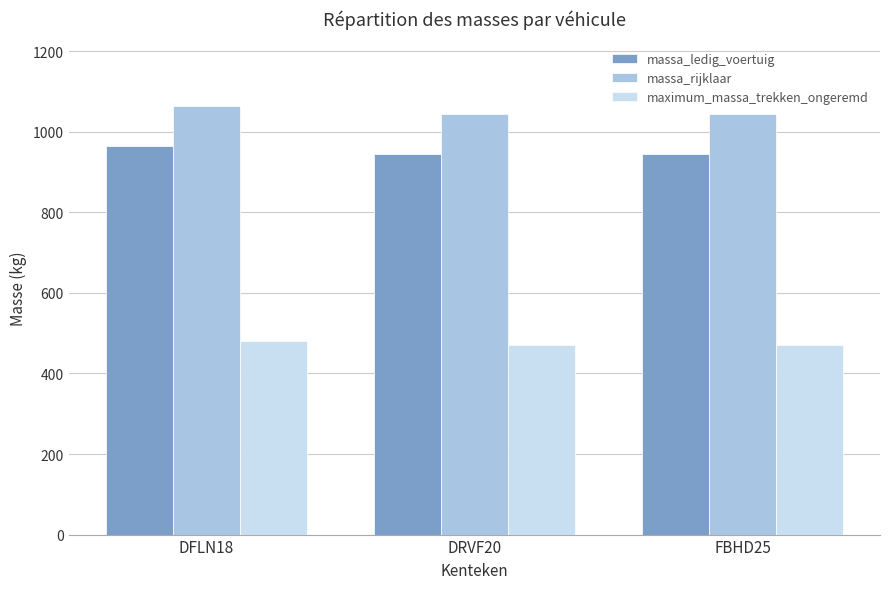

Are the bars grouped side by side (vs. stacked)?

Yes